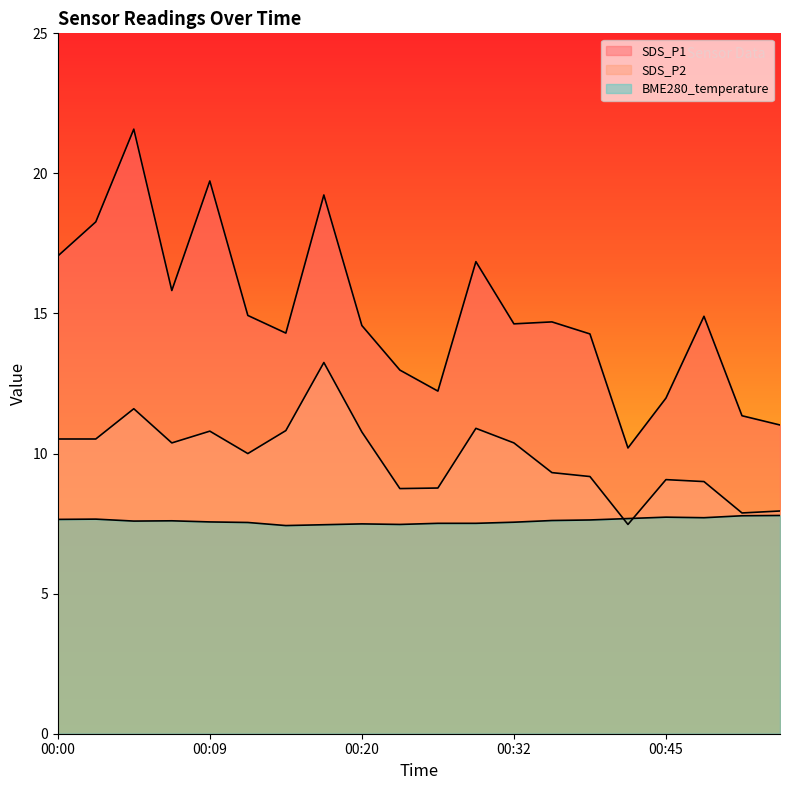

Which category has the highest value in the BME280_temperature series?

00:55